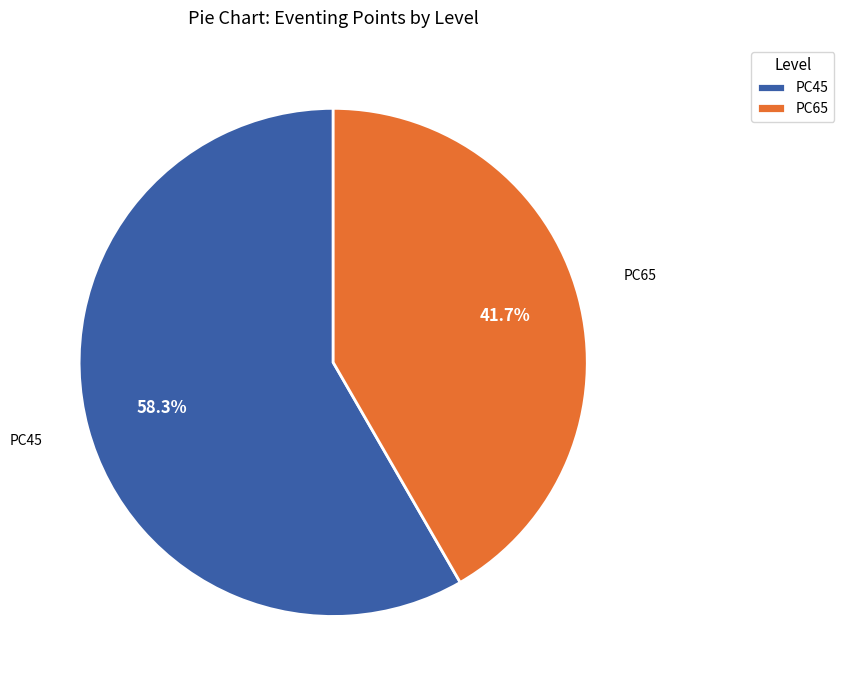

What is the ratio of the value at PC45 to the value at PC65?

1.4